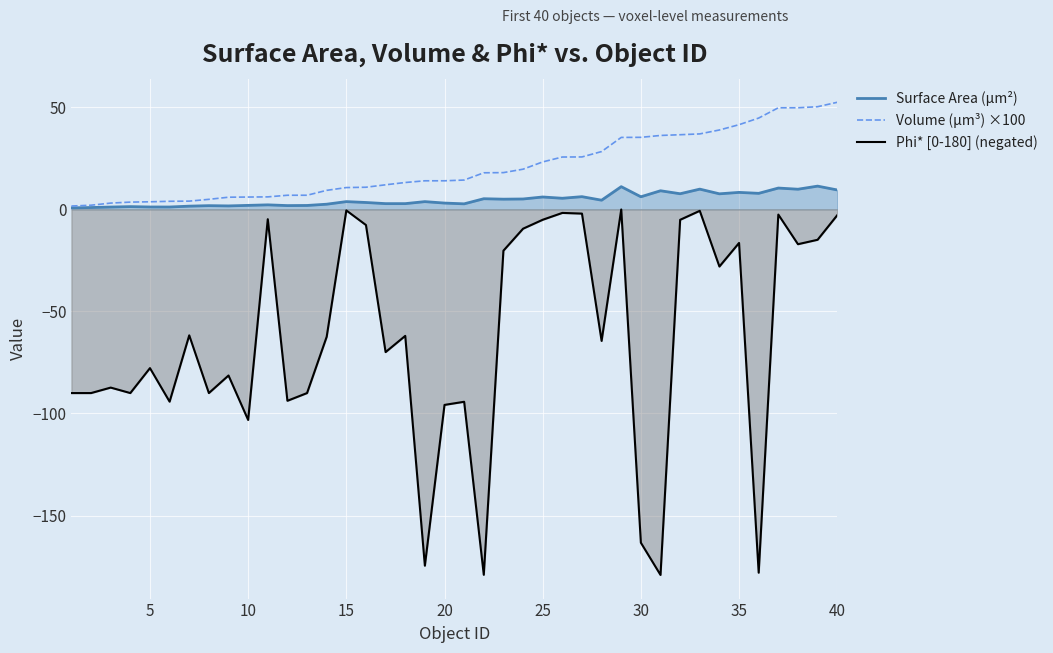

What is the greatest value displayed?

52.4